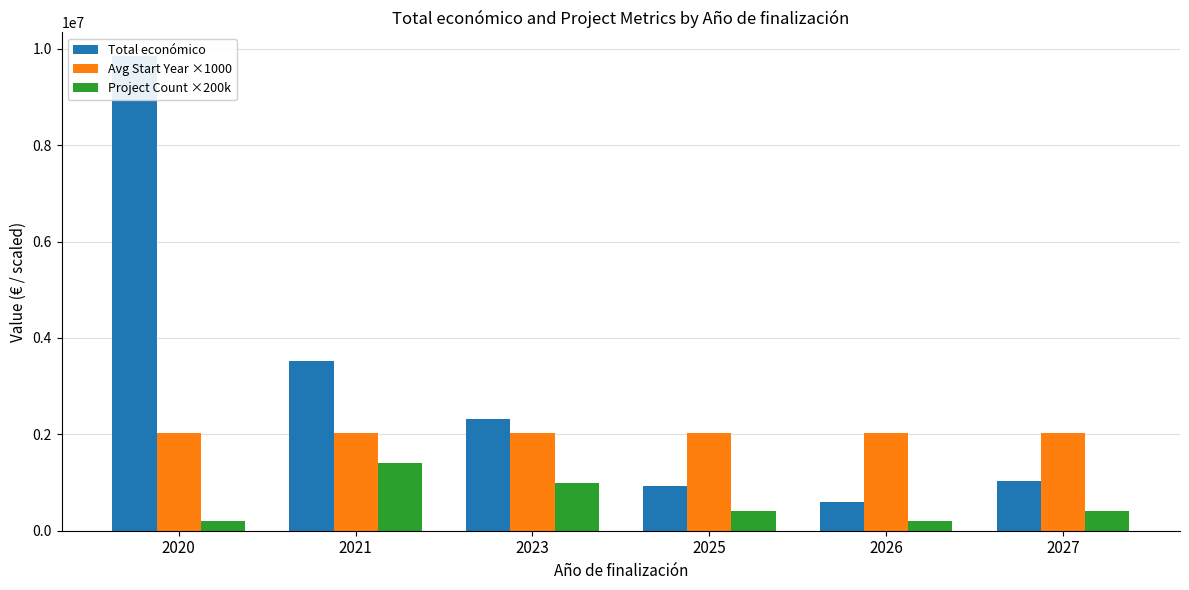

Read the Avg Start Year ×1000 value at 2023.

2020600.0